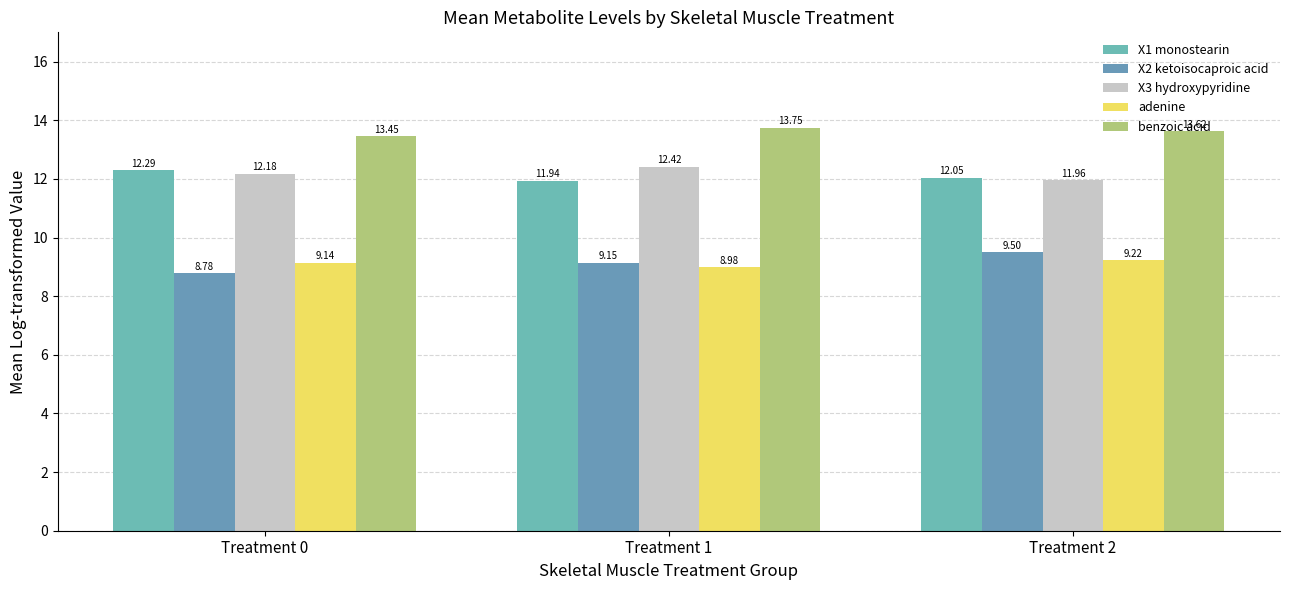

At how many categories does at least one series exceed 11?

3